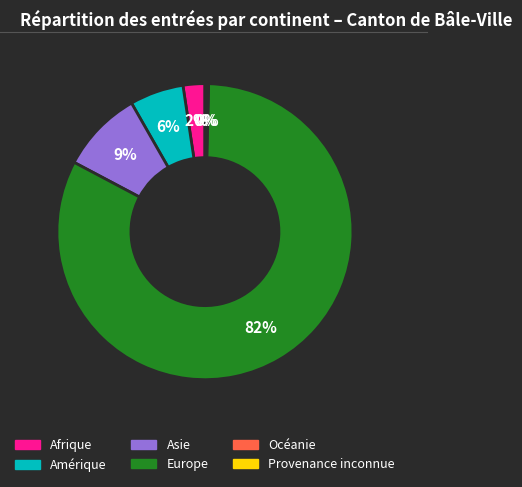

Combined, do Europe and Amérique account for over 50%?

Yes